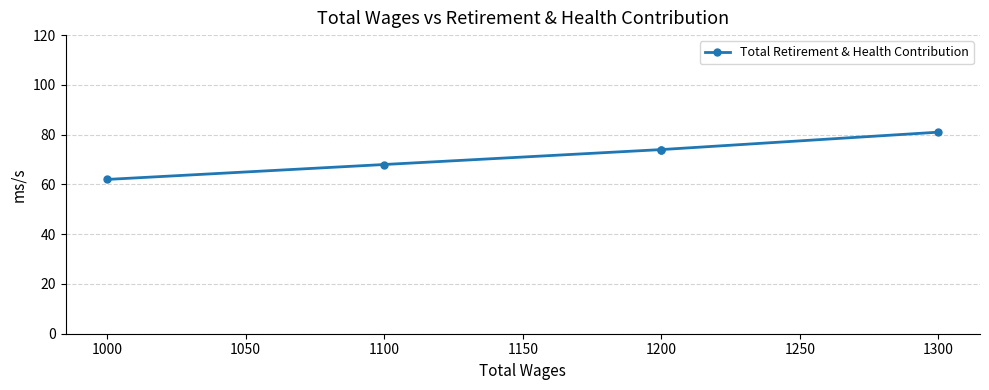

How many data points are above 74?

1